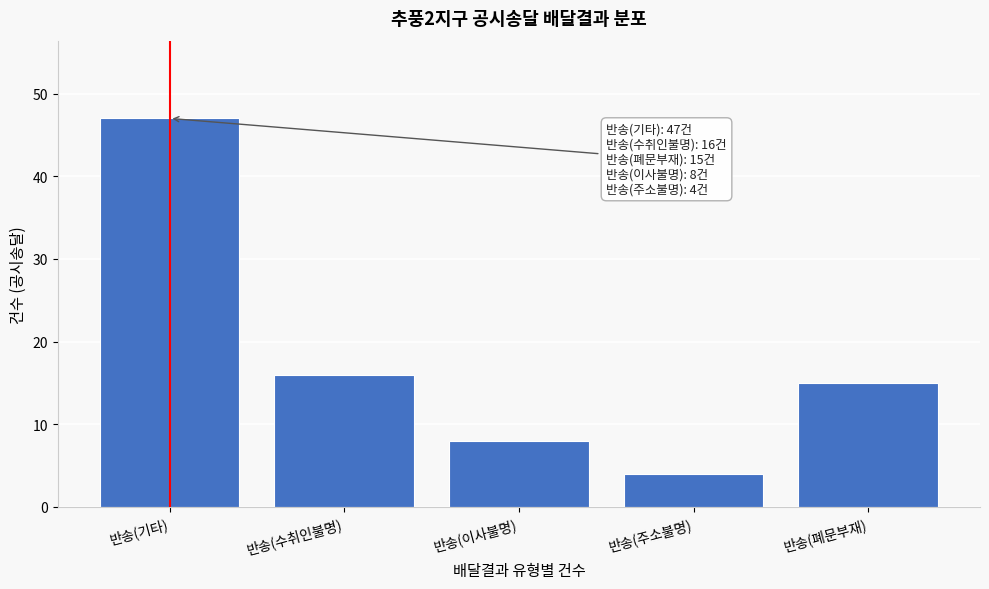

Reading right to left, list all the values displayed in this chart.

15	4	8	16	47